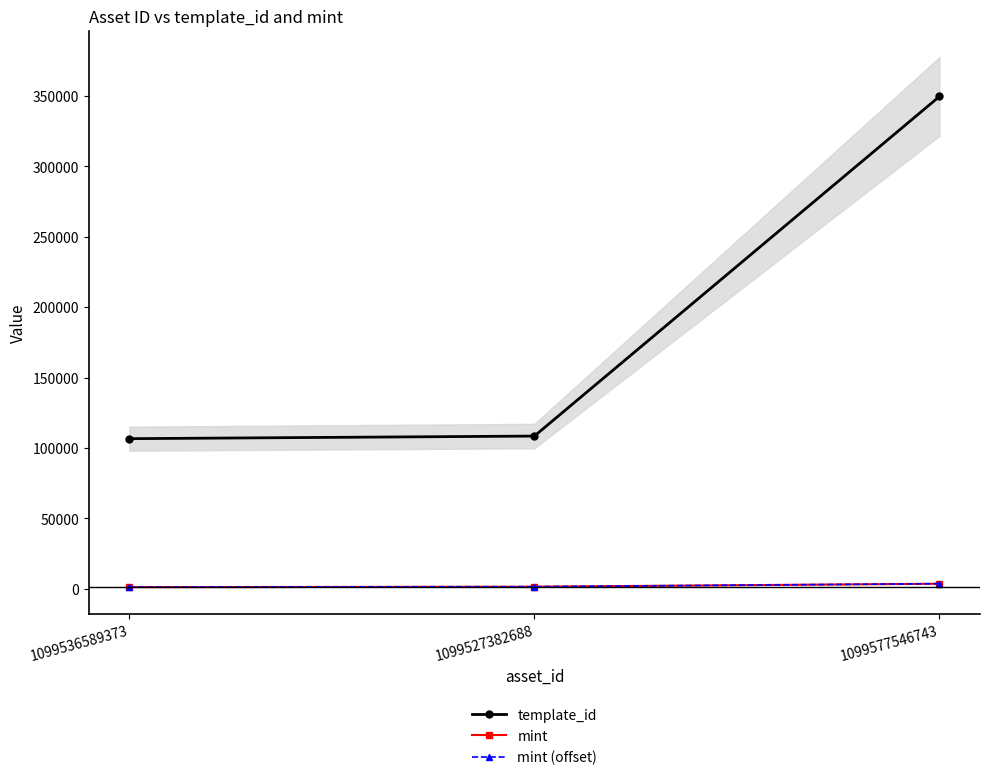

Reading right to left, what are all the values shown in this chart?

template_id: 349523	108484	106640
mint: 3692	1581	1256
mint (offset): 3722	1611	1286